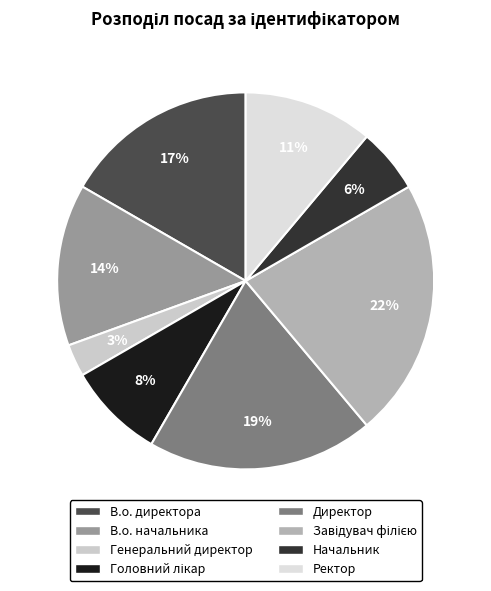

To the nearest percent, what percentage of the pie is Начальник?

6%